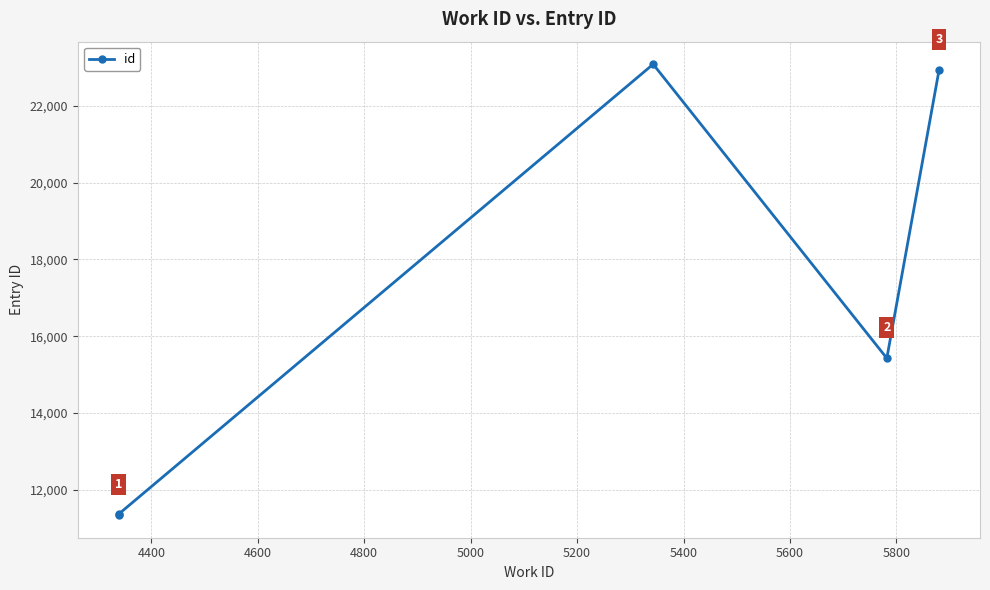

How many lines are shown in the chart?

1